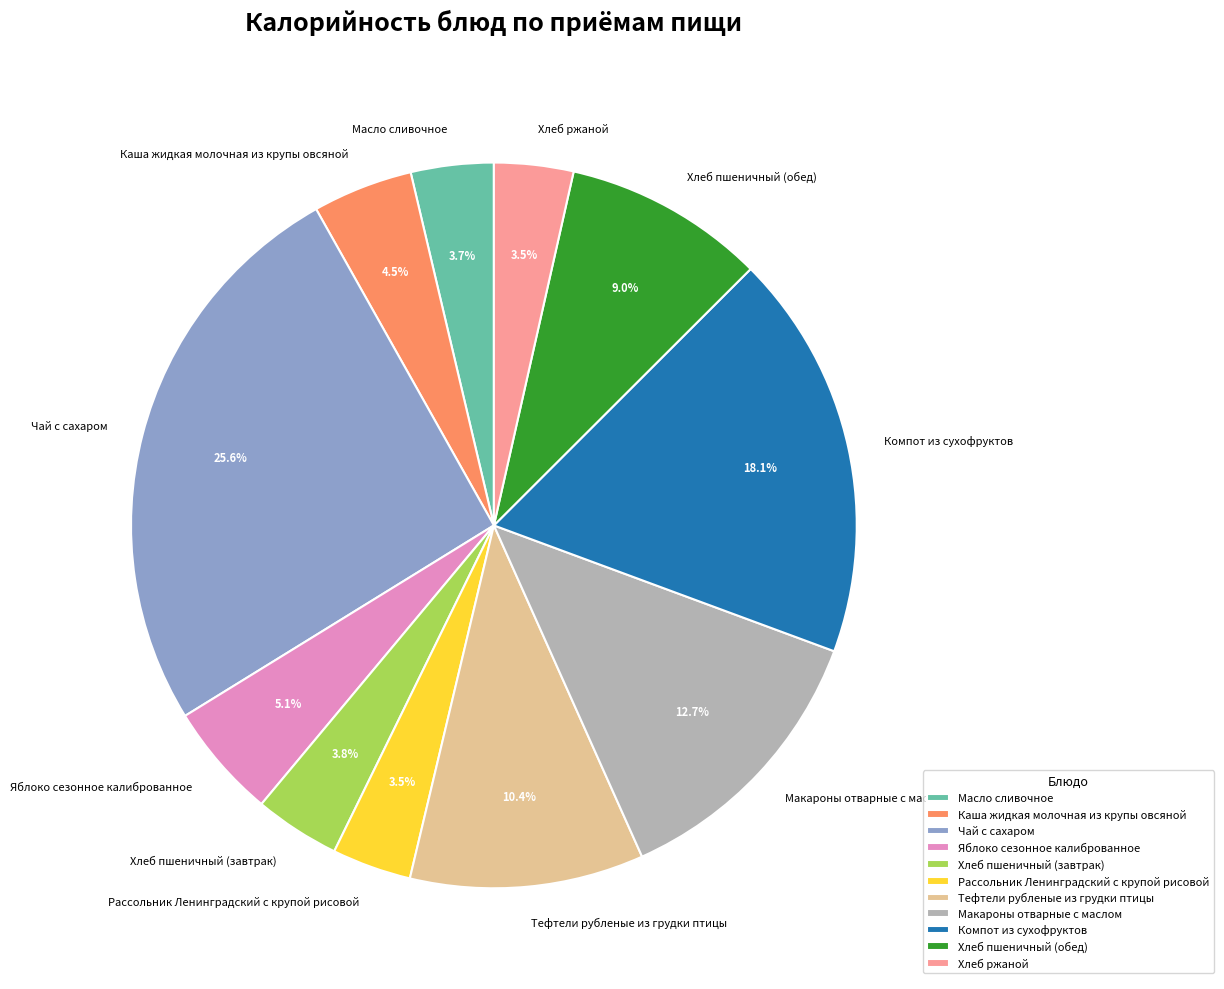

Is there a majority slice in this chart?

No